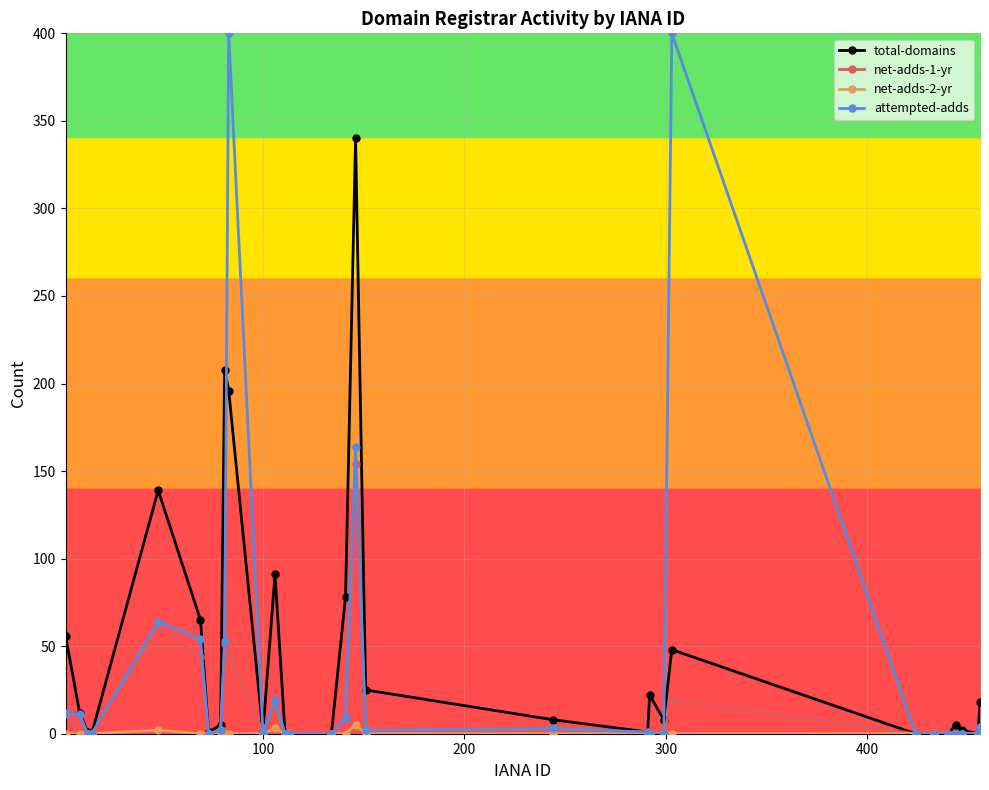

What is the greatest value displayed?

400